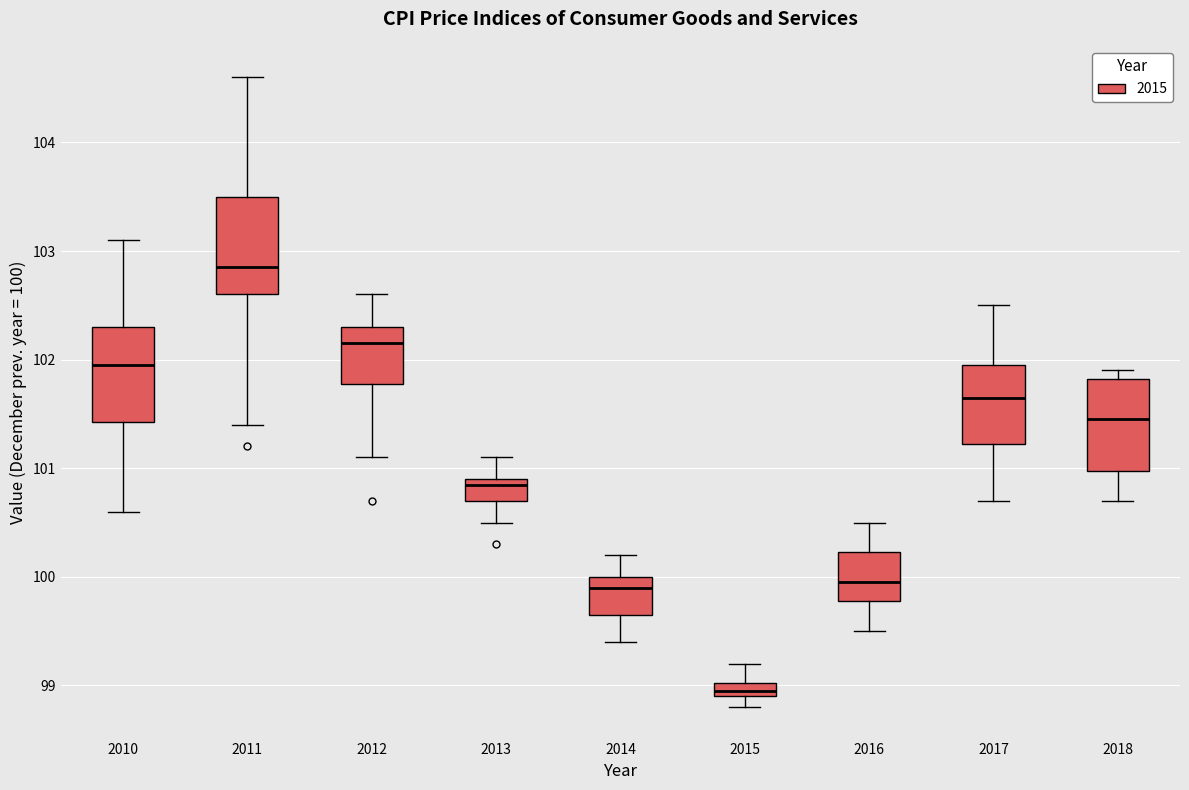

Where does the median line of the box at x = 2018 sit on the y-axis? The values are not printed on the chart, so give them approximately, as read against the axis.

101.5